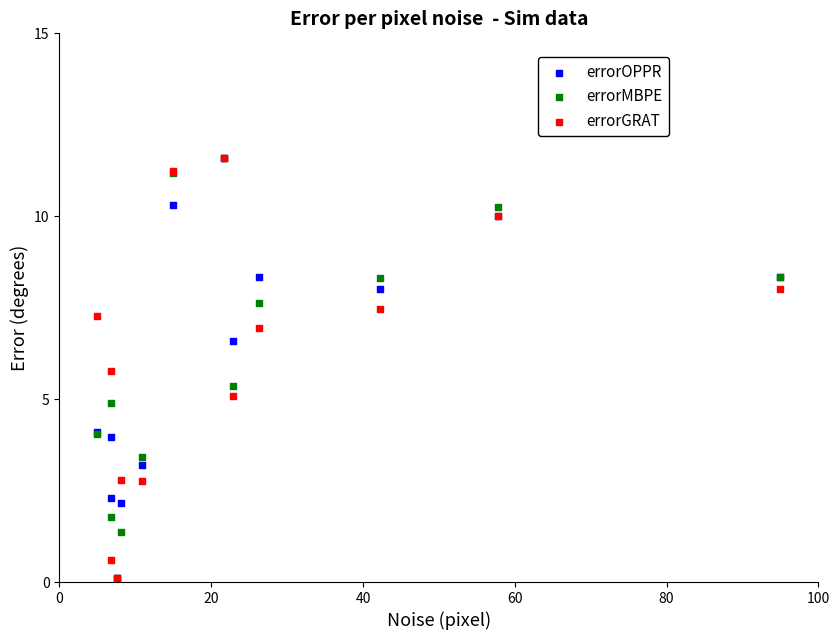

What are all the series names shown in the legend?

errorOPPR, errorMBPE, errorGRAT